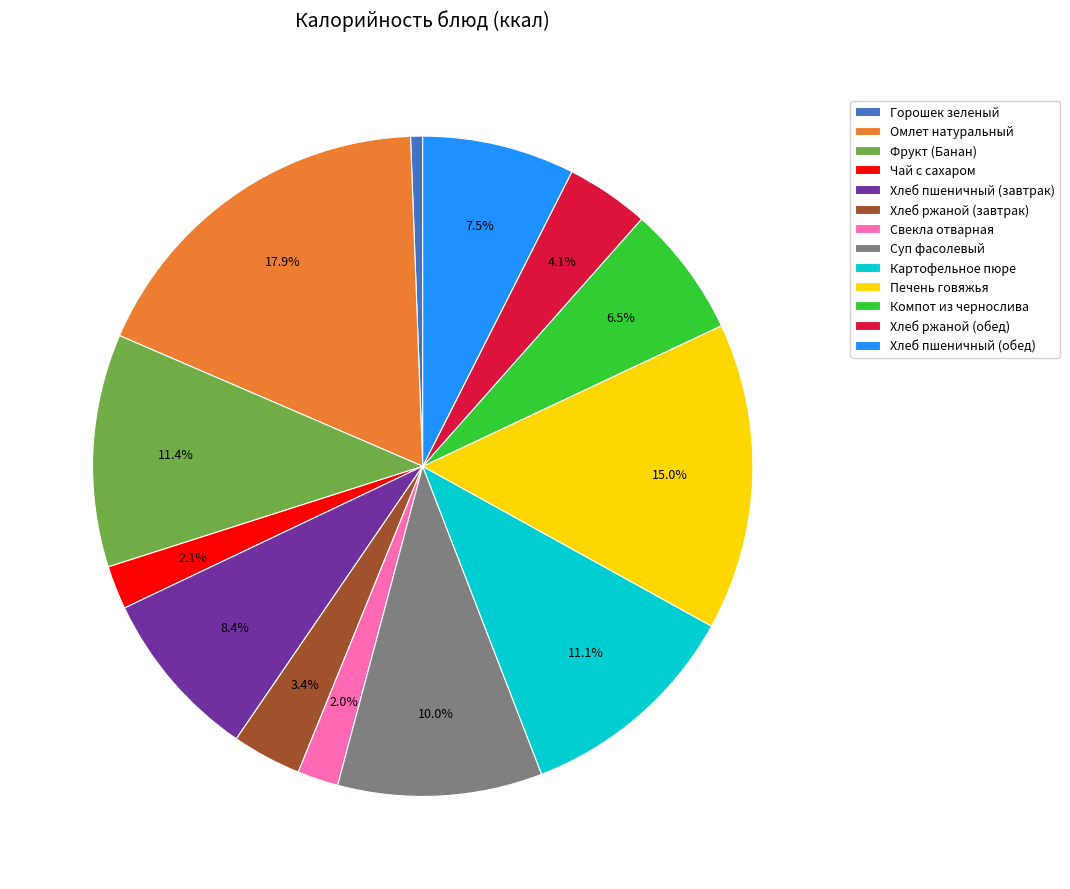

To the nearest percent, what percentage of the pie is Фрукт (Банан)?

11%